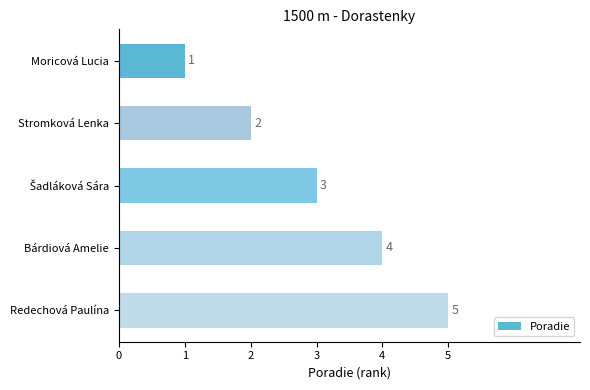

At which category does the chart reach its peak across all series?

Redechová Paulína